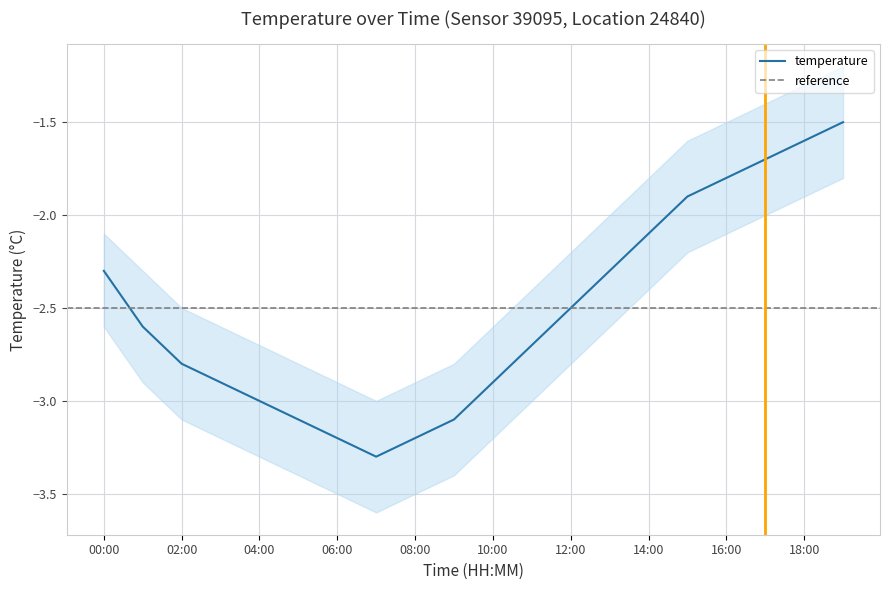

How many data points in temperature_lower are less than -2?

17